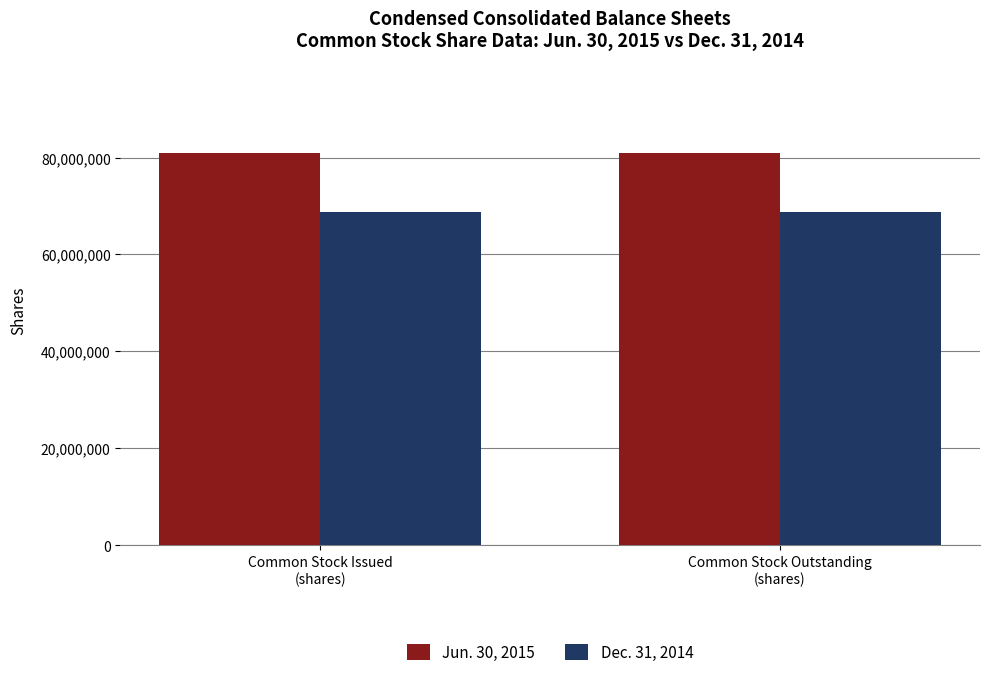

At Common Stock Outstanding
(shares), list the series in order from smallest to largest.

Dec. 31, 2014, Jun. 30, 2015